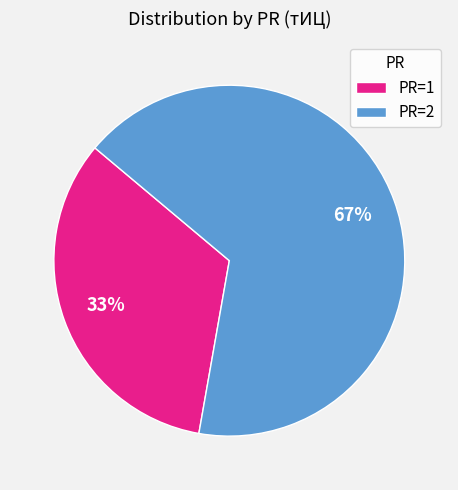

Is there any slice that represents more than half of the pie?

Yes